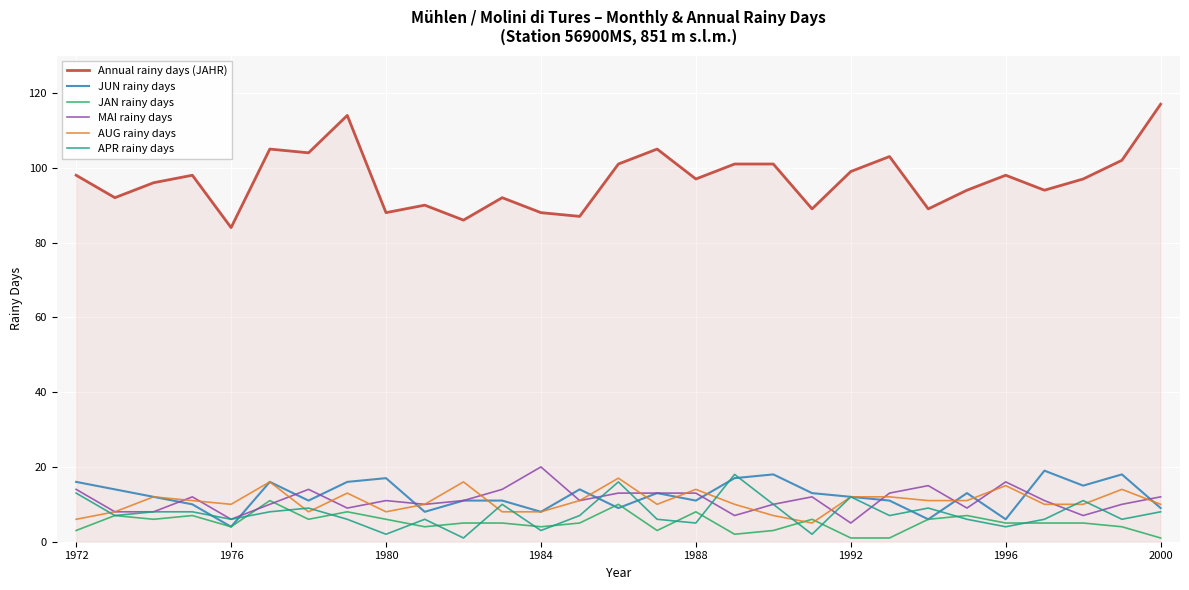

True or false: JAN rainy days and Annual rainy days (JAHR) cross at least once.

False